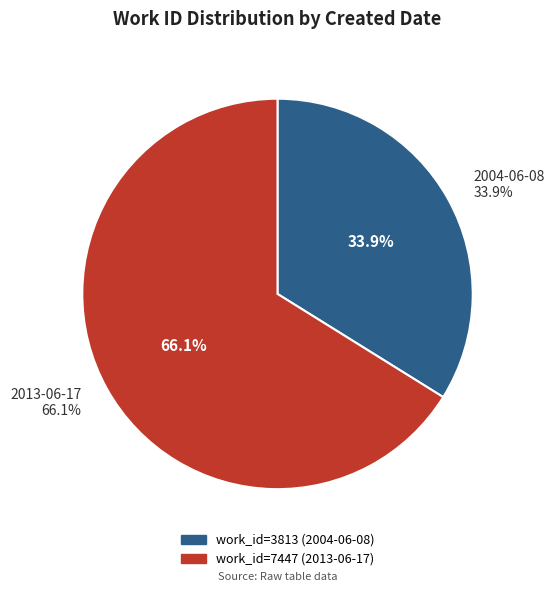

What is the ratio of the value at 2013-06-17 to the value at 2004-06-08?

2.0